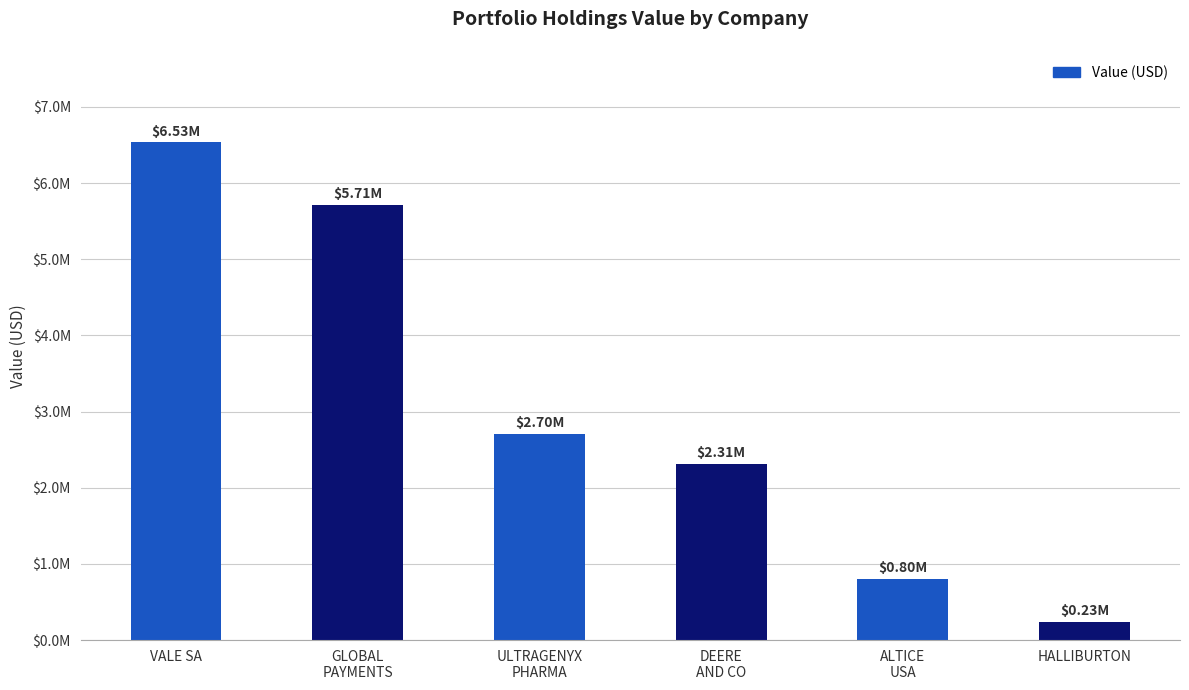

True or false: the data shows 6534000 at VALE SA.

True